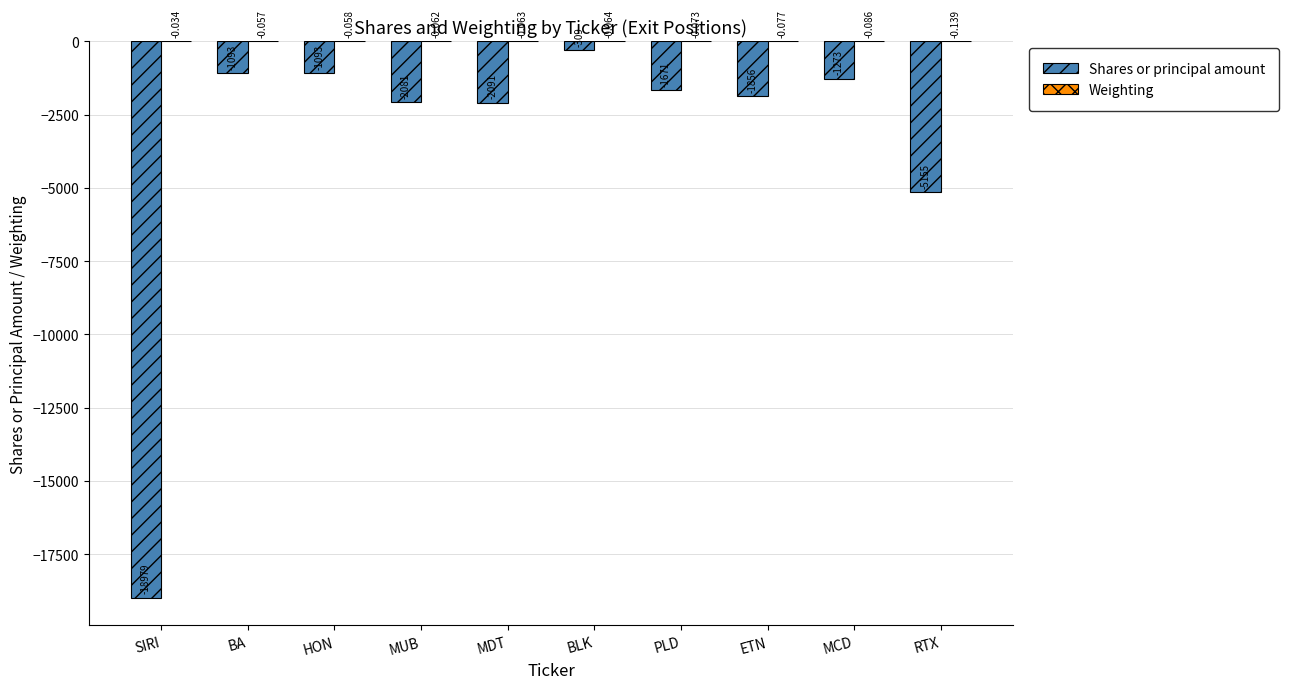

At which category is the sum across all series the highest?

BLK